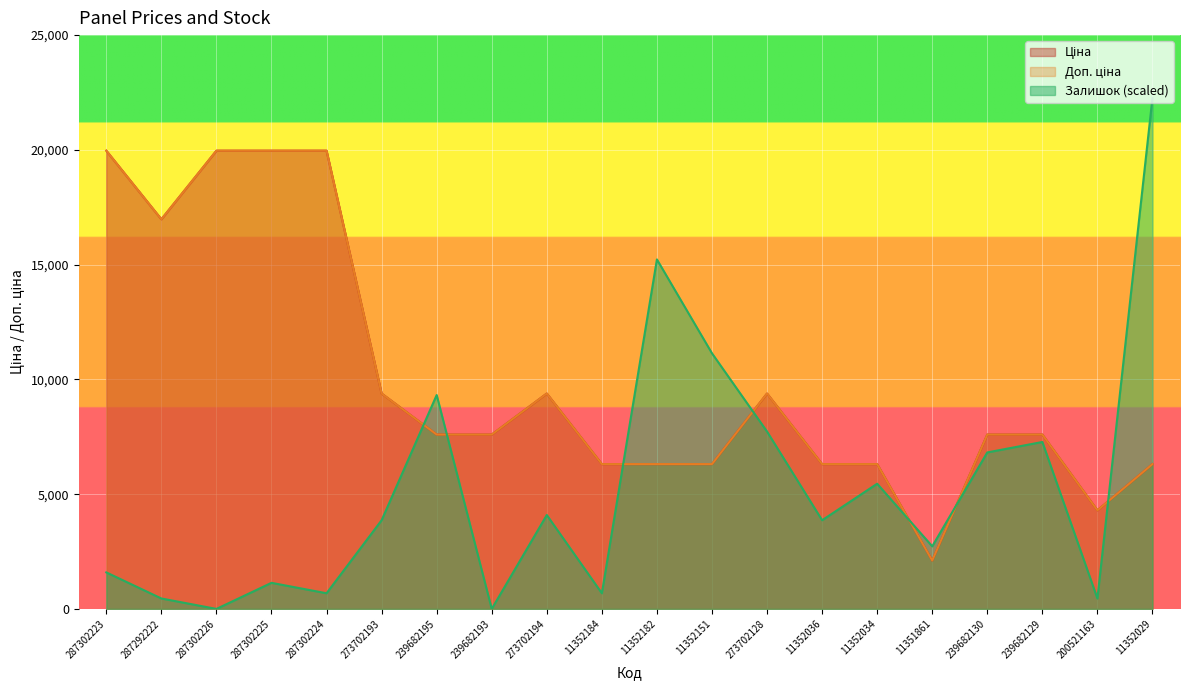

What is the sum of all Доп. ціна values?

199626.5